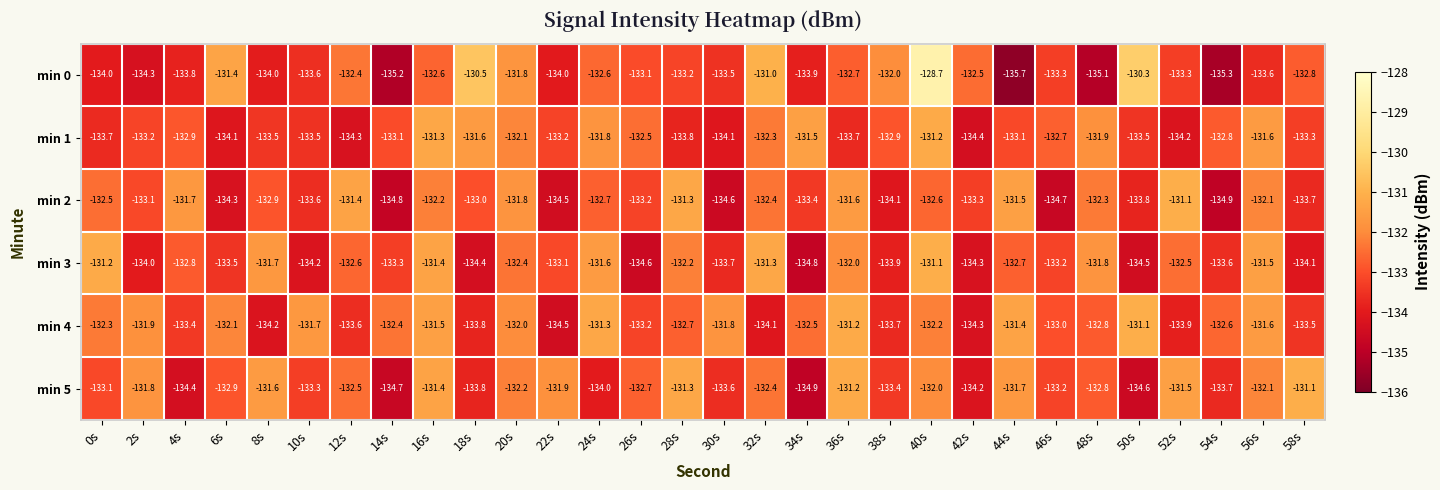

What is the highest value of the min 3 series?

-131.1